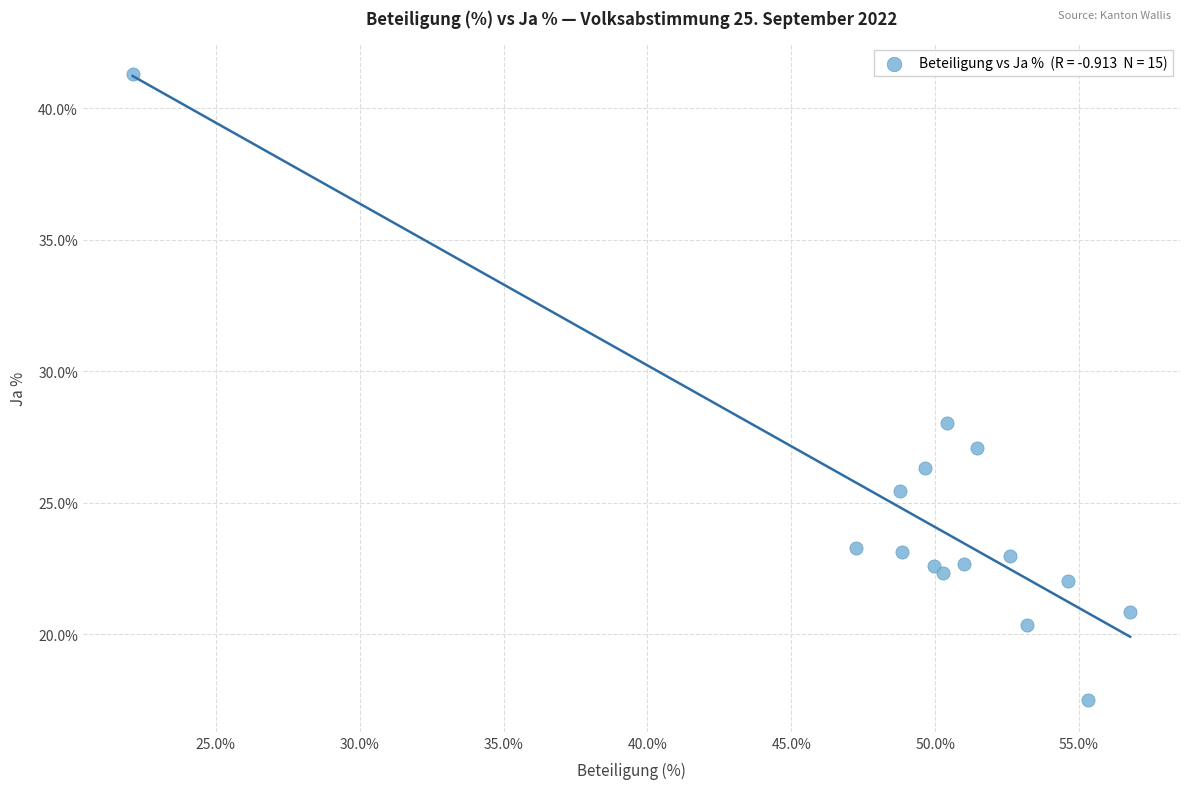

What is the range of X values (max minus min)?

34.7